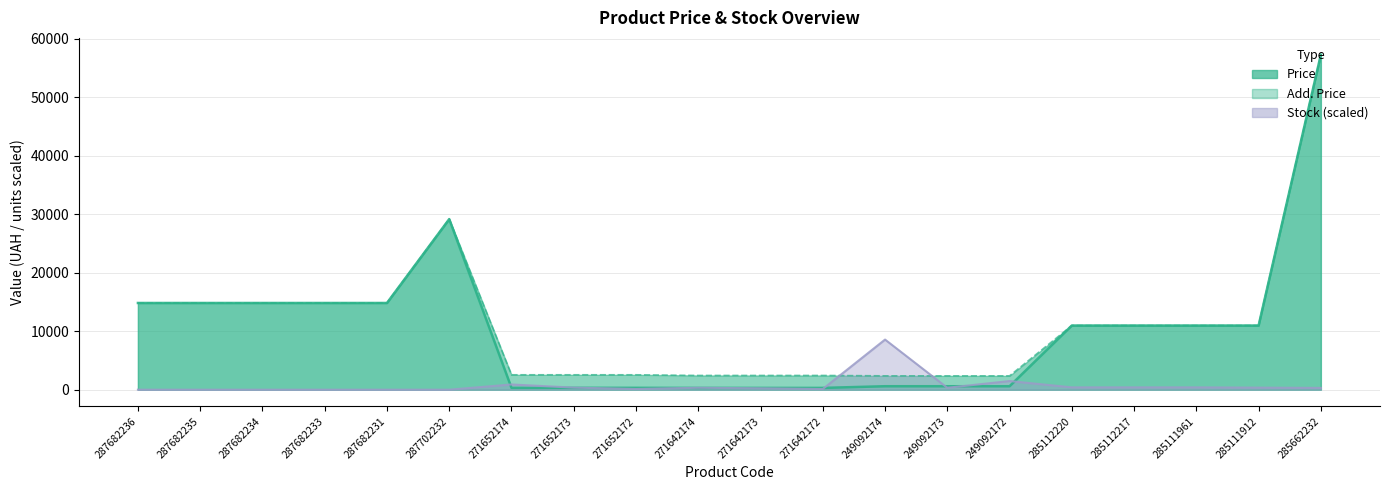

List the series in order of their peak value, lowest first.

Stock, Price, Add. Price